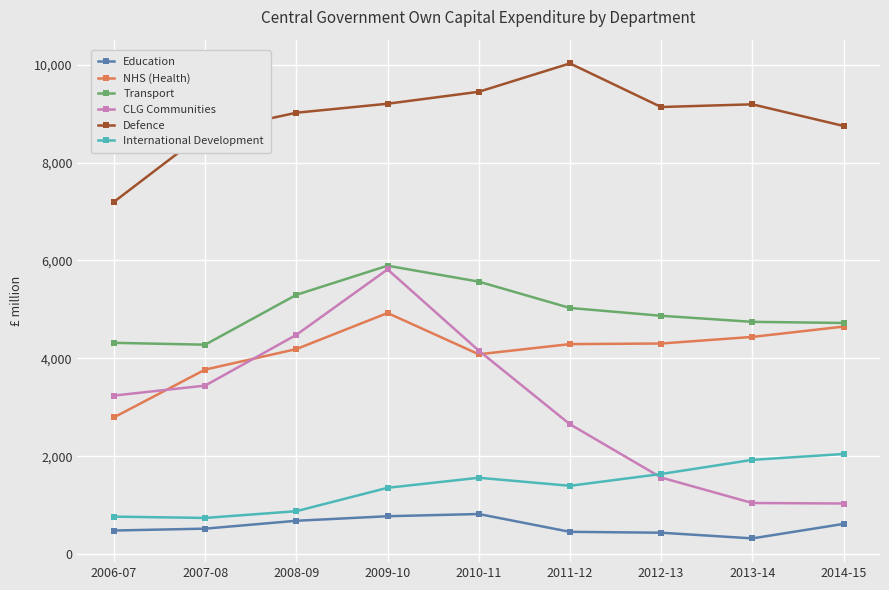

What is the average value of the Education series?

565